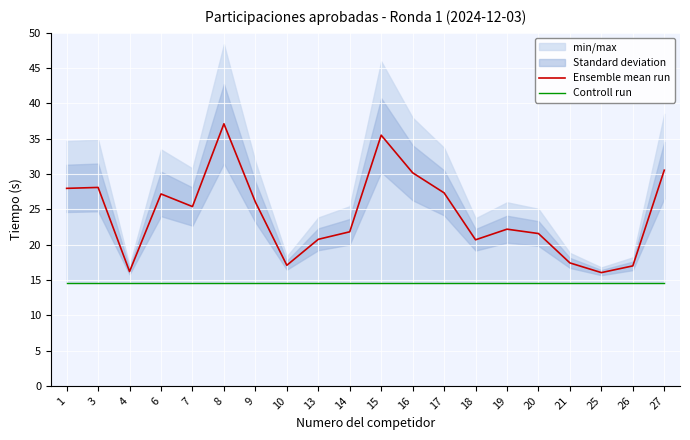

The value of Ensemble mean run at 9 is 9.0. True or false?

False